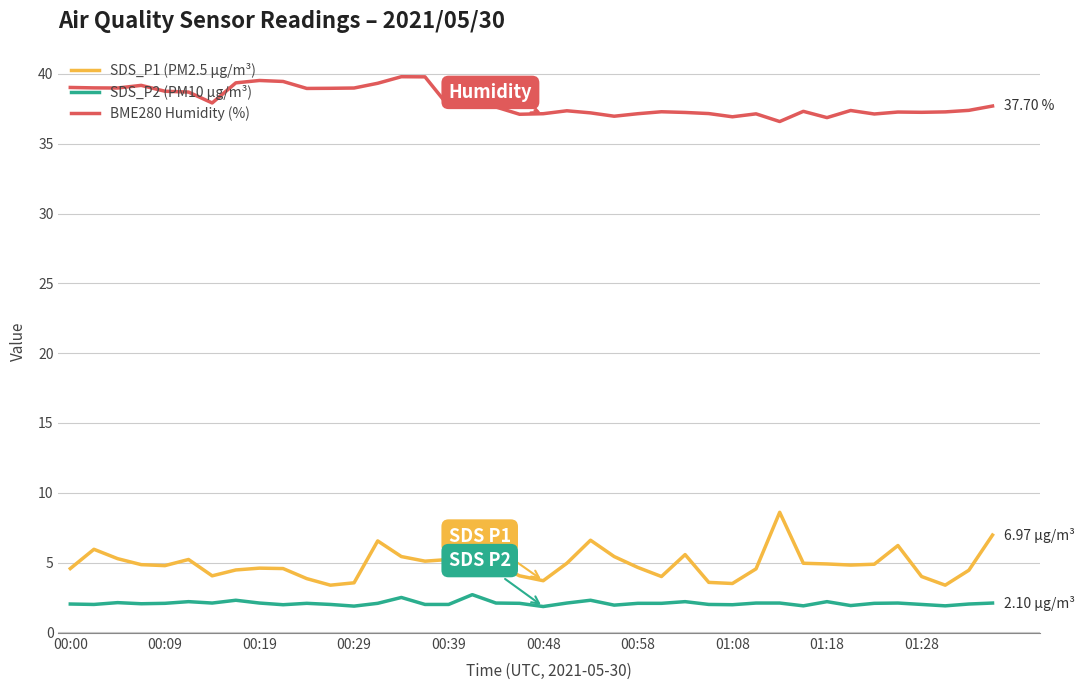

Which series has the largest total across all categories?

BME280 Humidity (%)